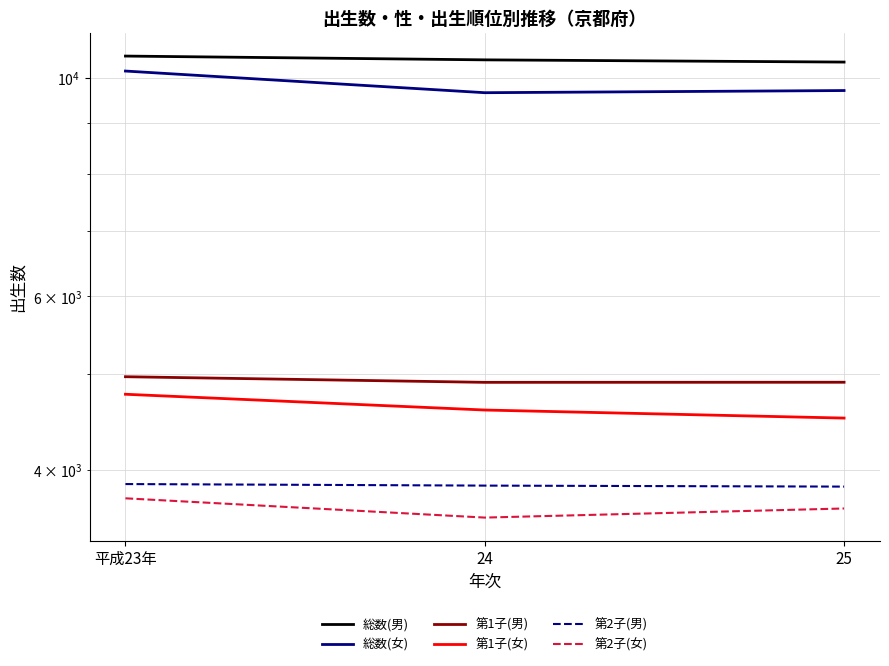

Reading left to right, list all the values displayed in this chart.

総数(男): 10535	10442	10388
総数(女): 10172	9669	9718
第1子(男): 4972	4907	4908
第1子(女): 4772	4599	4513
第2子(男): 3867	3853	3844
第2子(女): 3740	3575	3652